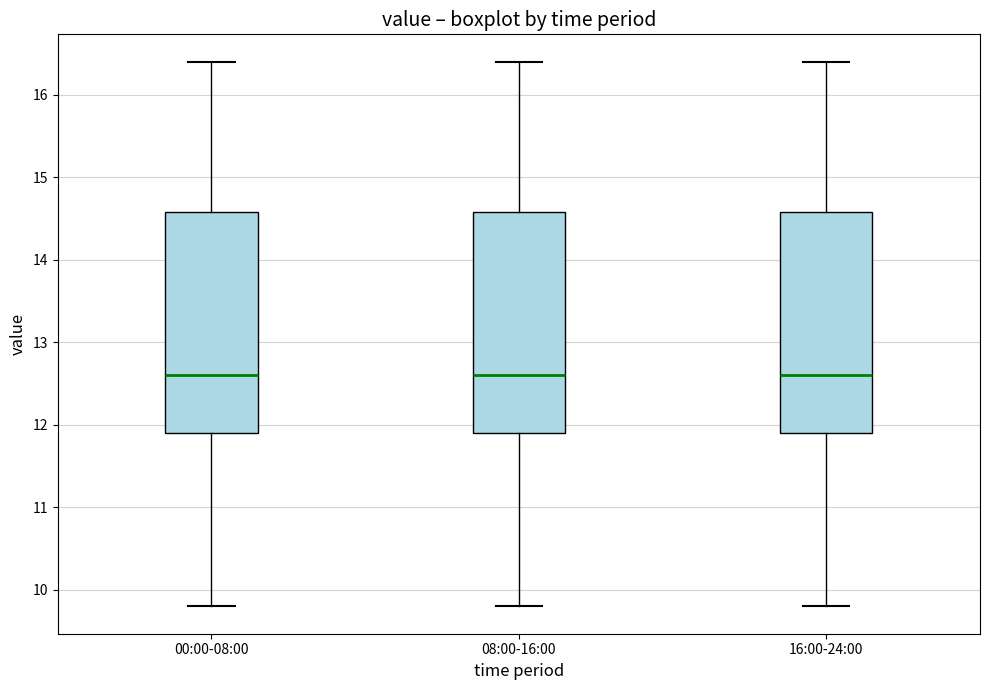

Reading left to right, read every box against the y-axis: the position of its median line, the range the box covers, and the ends of its whiskers. The values are not printed on the chart, so give them approximately, as read against the axis.

00:00-08:00: median 12.6, box 11.9 to 14.6, whiskers 9.8 to 16.4
08:00-16:00: median 12.6, box 11.9 to 14.6, whiskers 9.8 to 16.4
16:00-24:00: median 12.6, box 11.9 to 14.6, whiskers 9.8 to 16.4